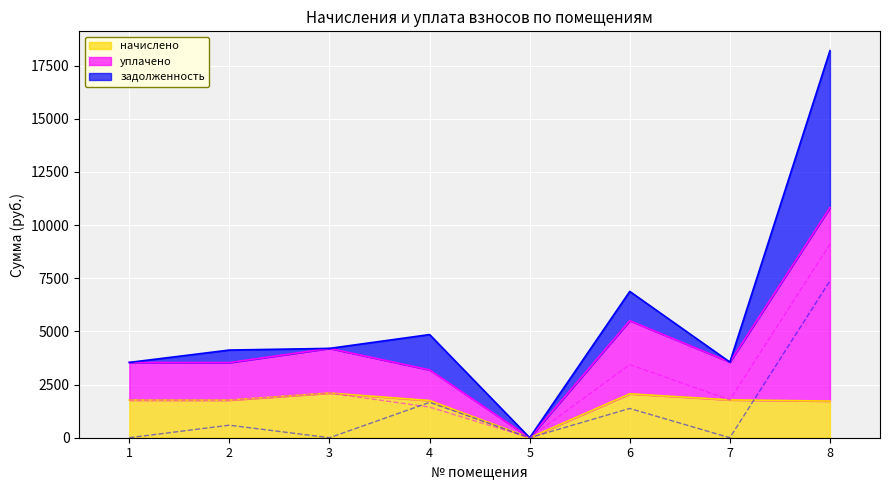

How many lines are shown in the chart?

3